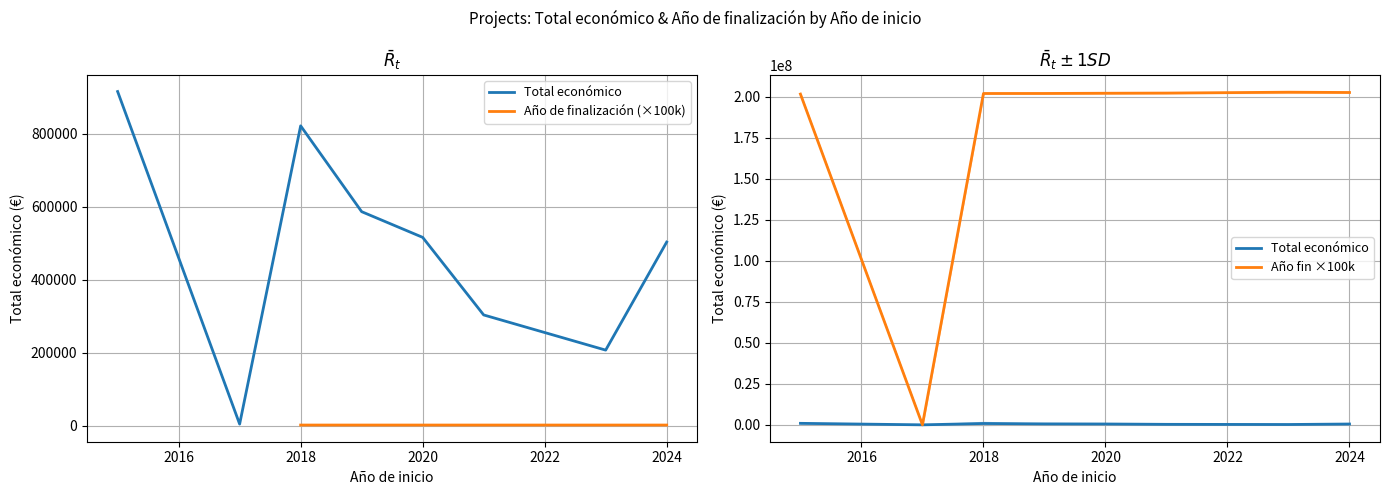

How many categories are shown in the chart?

8